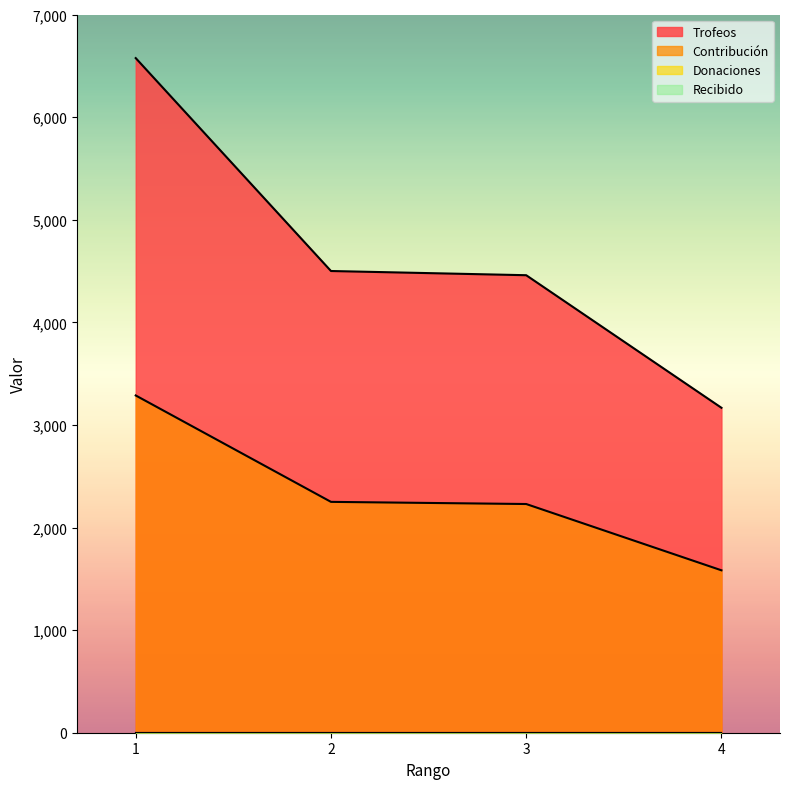

Which series has the largest total across all categories?

Trofeos